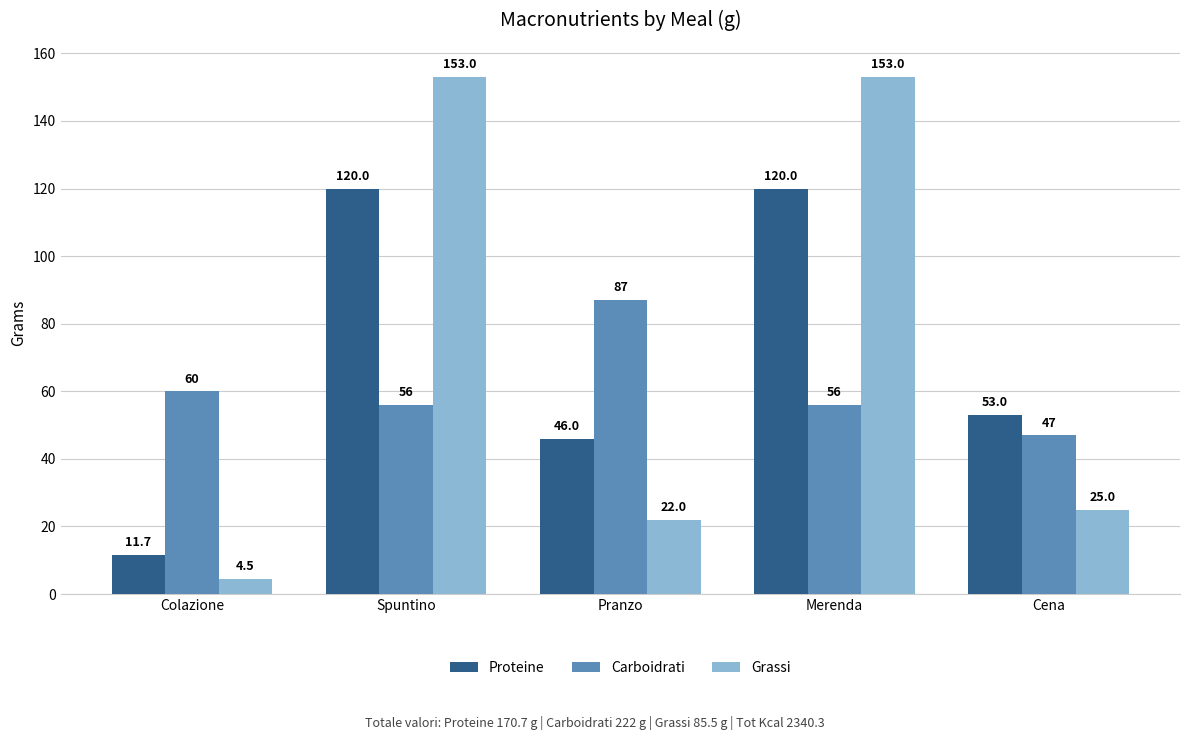

What is the difference between the second highest and second lowest values in the Grassi series?

131.0